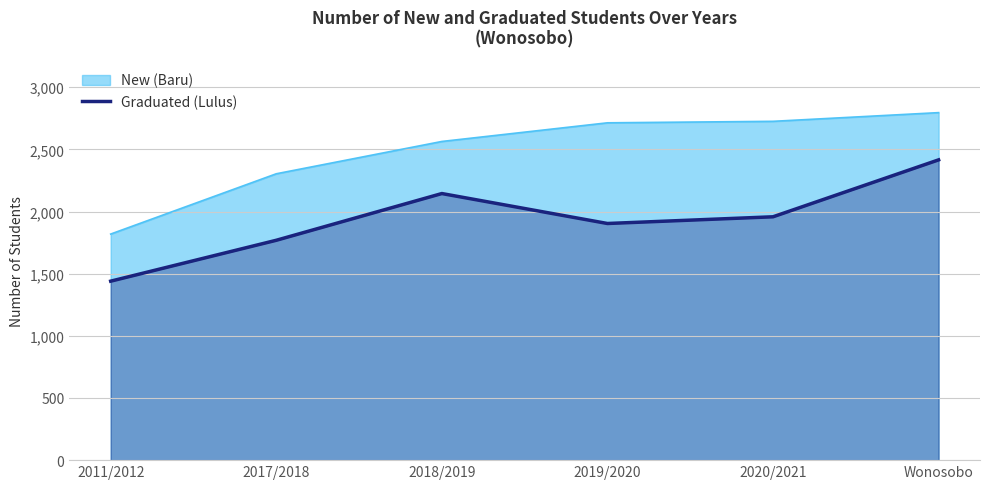

Does the chart have visible grid lines?

Yes